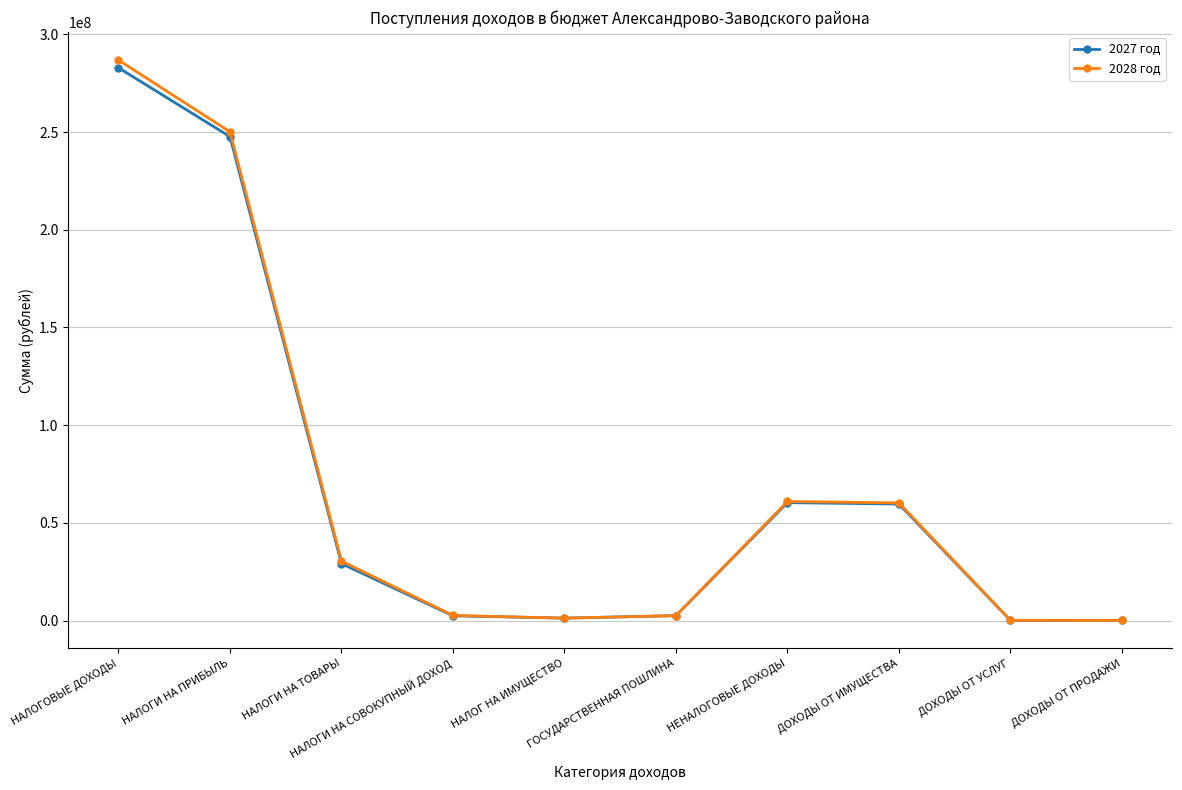

What is the value of the 2028 год point at the 2nd from the left?

250151300